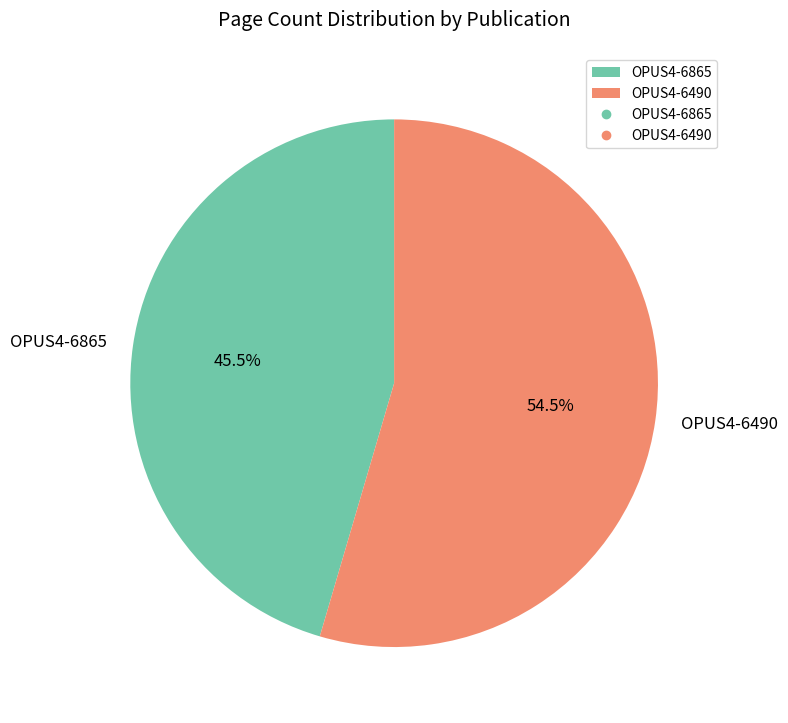

Is it true that OPUS4-6490 is 40% of the pie?

False